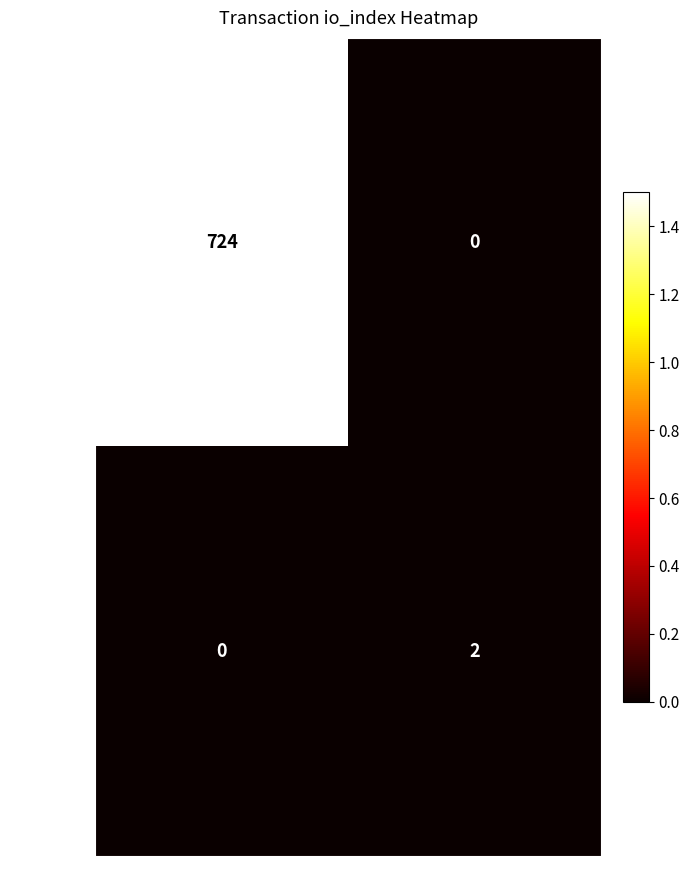

How many data points does each series have?

2